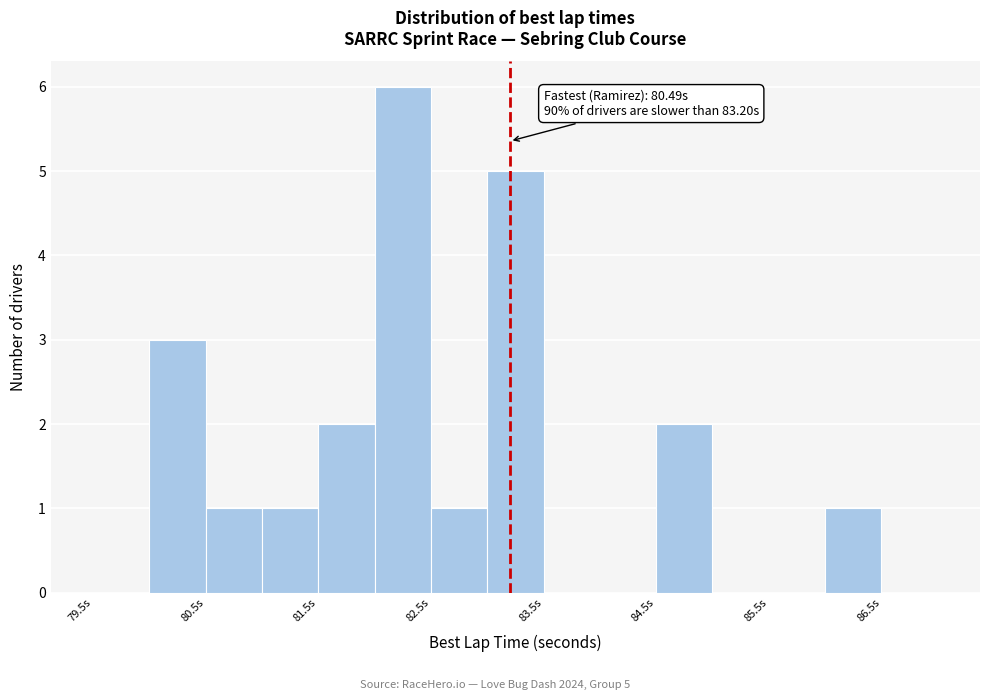

Over which range of the x-axis is the bar tallest?

82.0 to 82.5